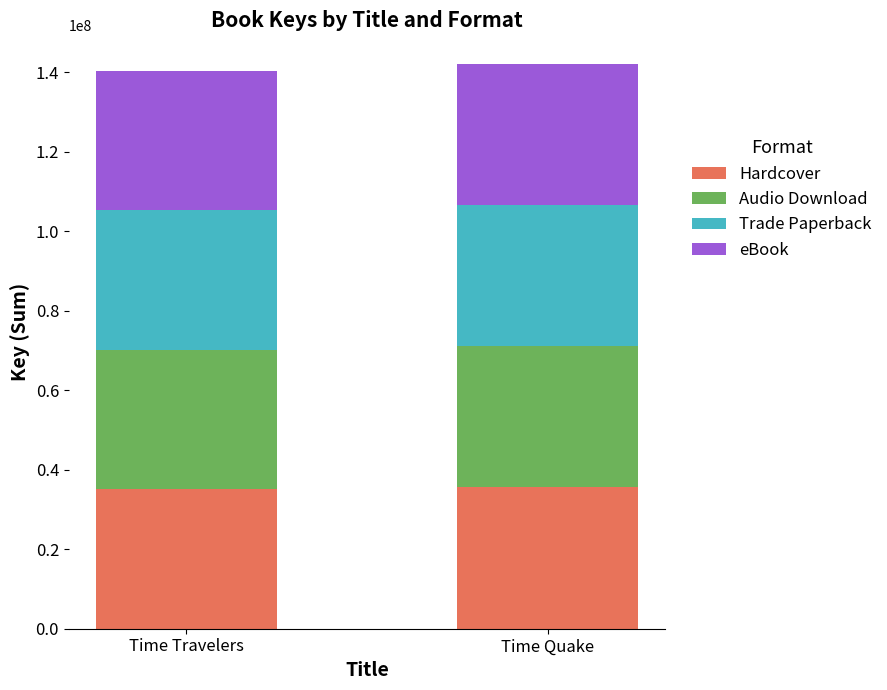

What is the highest value of the Hardcover series?

35556671